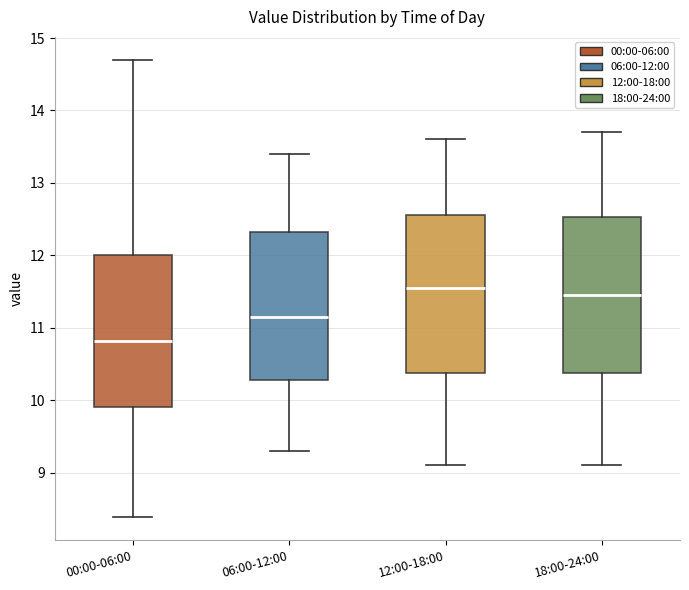

Reading left to right, transcribe this box plot: for each box, give where its median line is, the range the box spans, and where its two whiskers end, as read against the y-axis. The values are not printed on the chart, so give them approximately, as read against the axis.

00:00-06:00: median 10.8, box 9.9 to 12.0, whiskers 8.4 to 14.7
06:00-12:00: median 11.2, box 10.3 to 12.3, whiskers 9.3 to 13.4
12:00-18:00: median 11.6, box 10.4 to 12.6, whiskers 9.1 to 13.6
18:00-24:00: median 11.5, box 10.4 to 12.5, whiskers 9.1 to 13.7